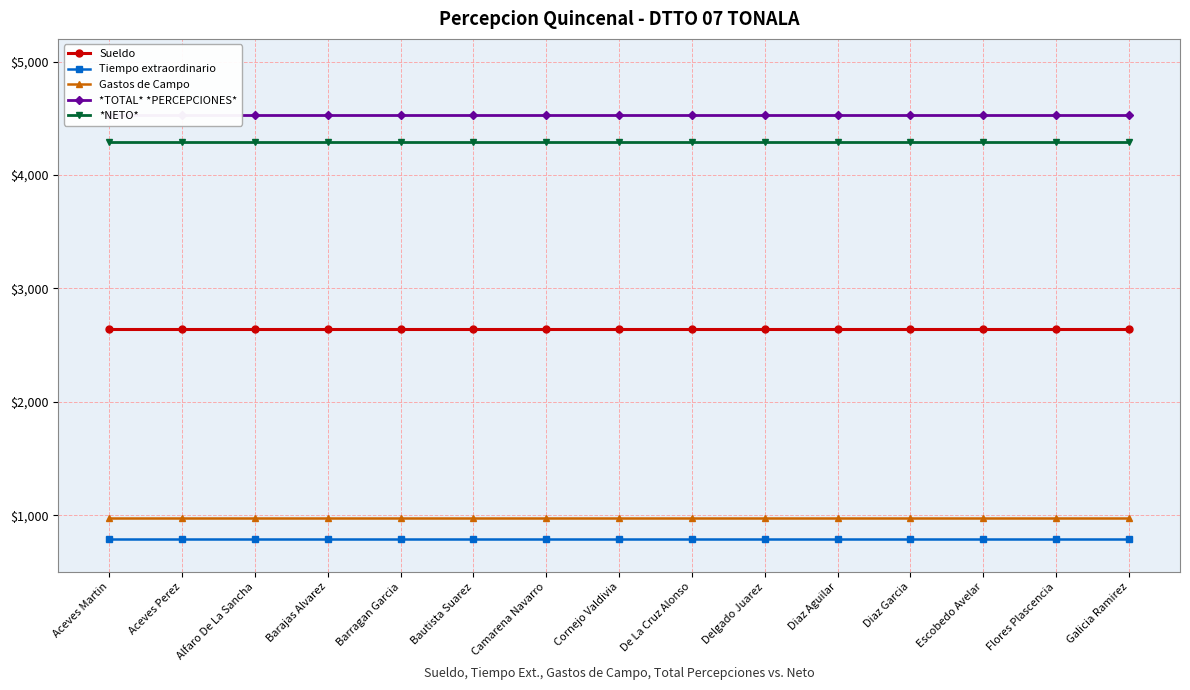

What is the total value across all series at Diaz Aguilar?

13226.7